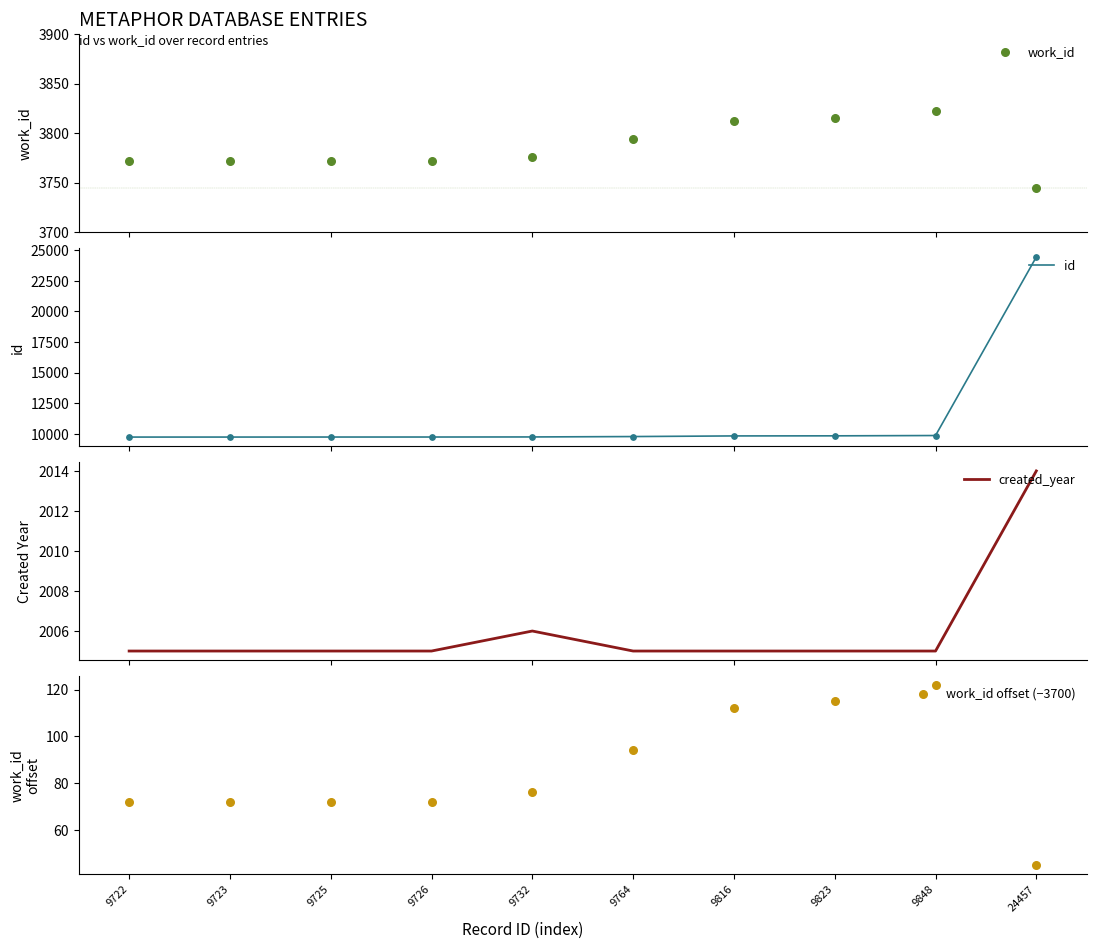

Which series contains the lowest Y value?

work_id offset (−3700)